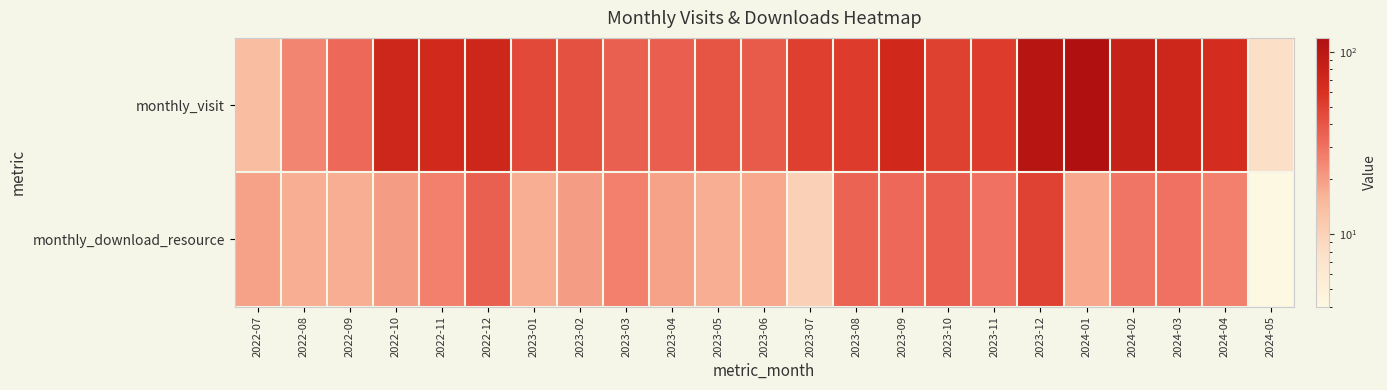

At which category is the sum across all series the highest?

2023-12